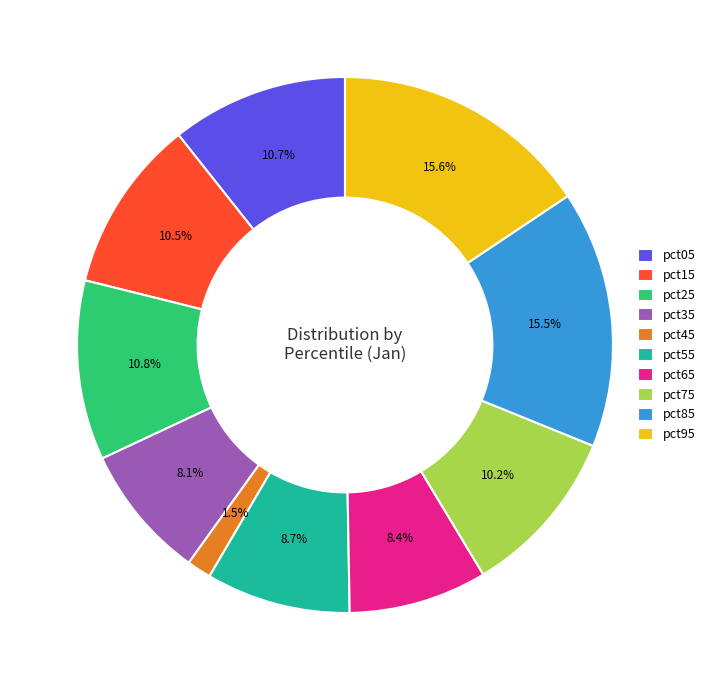

To the nearest percent, what is the average slice percentage?

10%